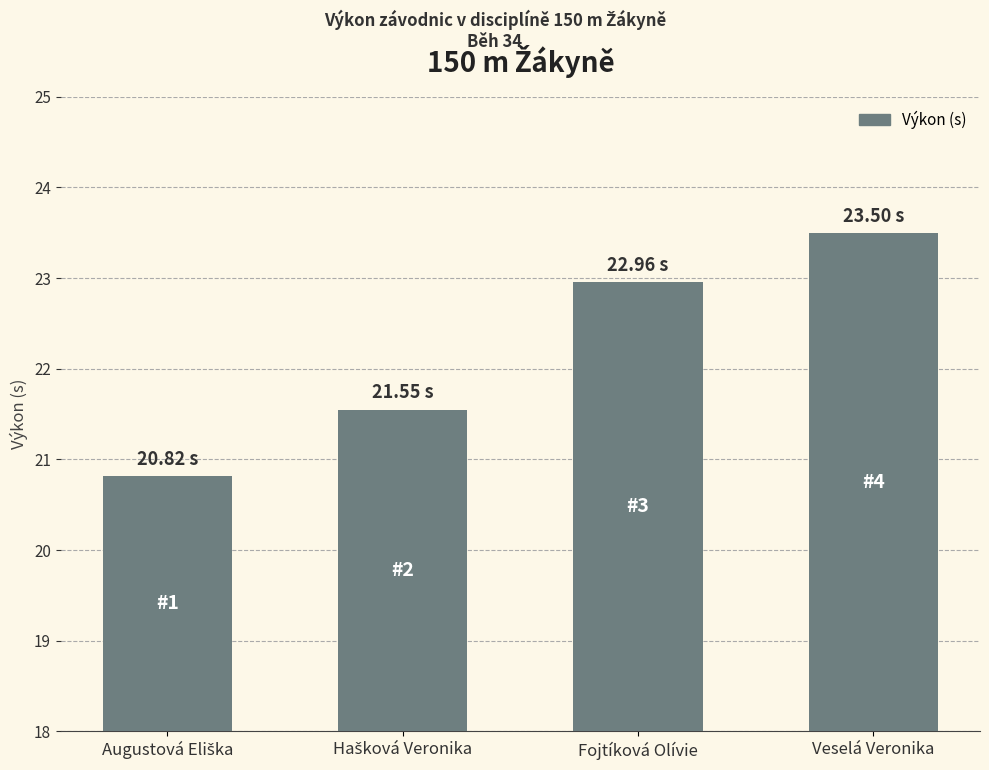

Reading right to left, list all the values displayed in this chart.

23.5	23.0	21.6	20.8